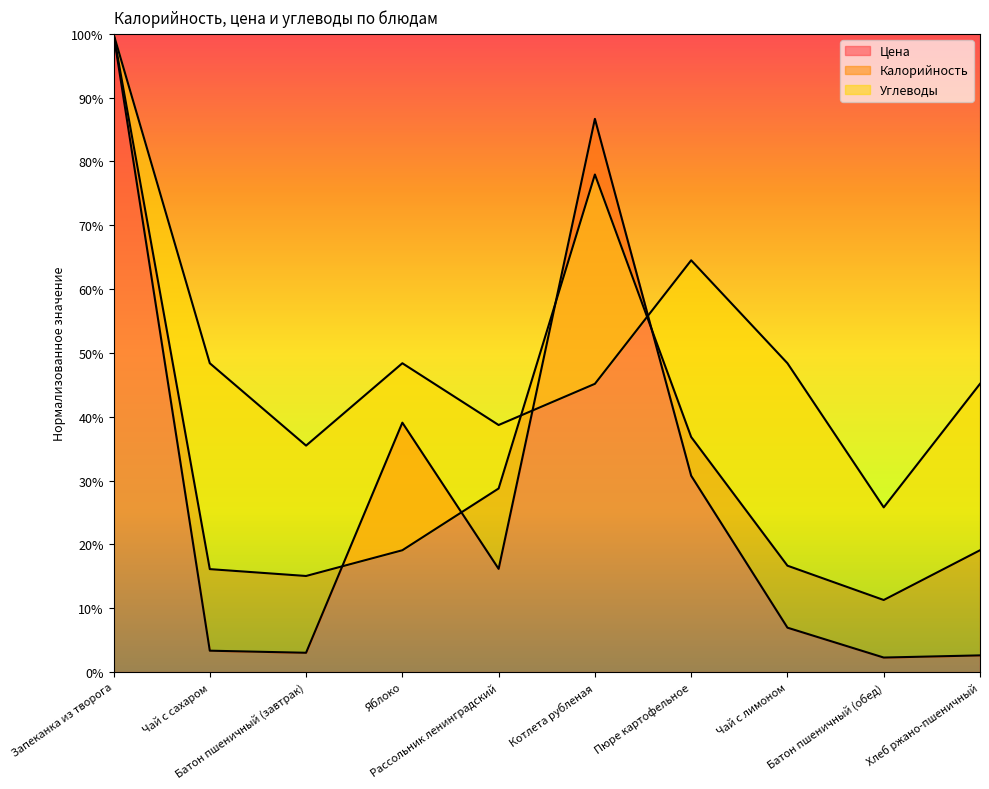

How many lines are shown in the chart?

3